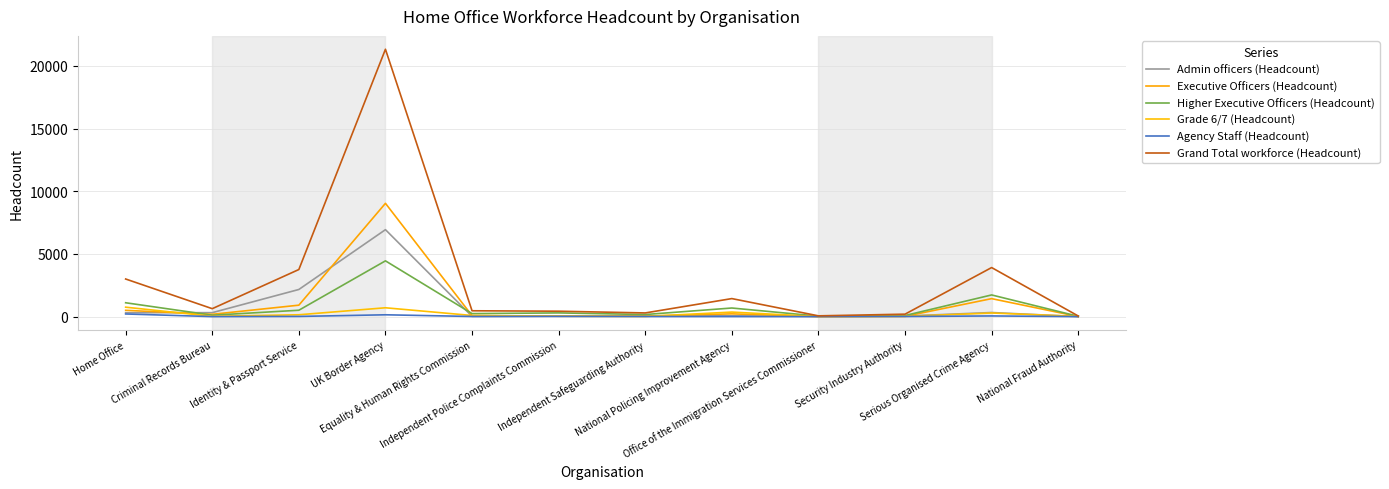

What is the label of the 12th point from the left?

National Fraud Authority